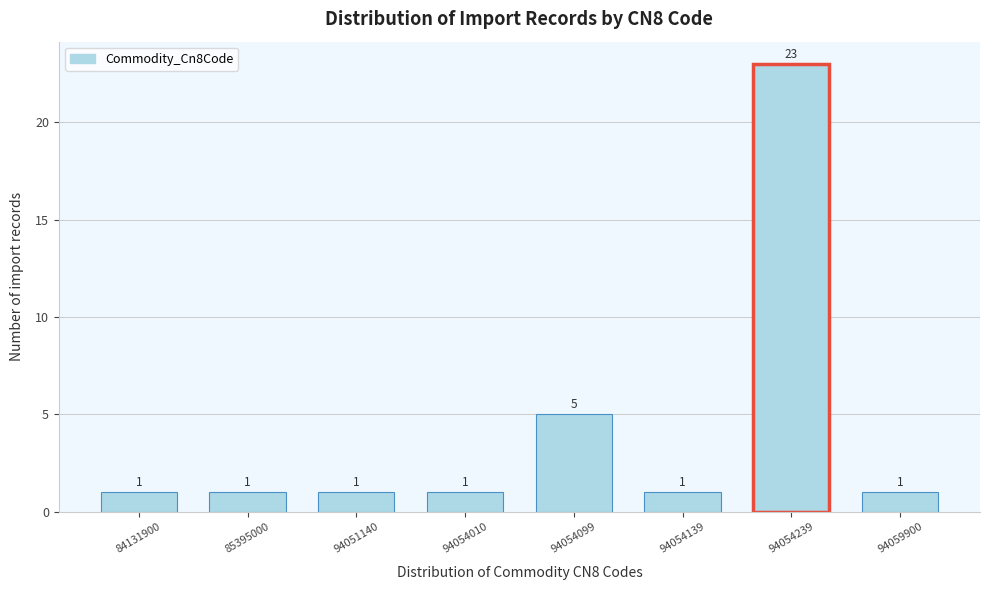

Reading left to right, list all the values displayed in this chart.

1	1	1	1	5	1	23	1